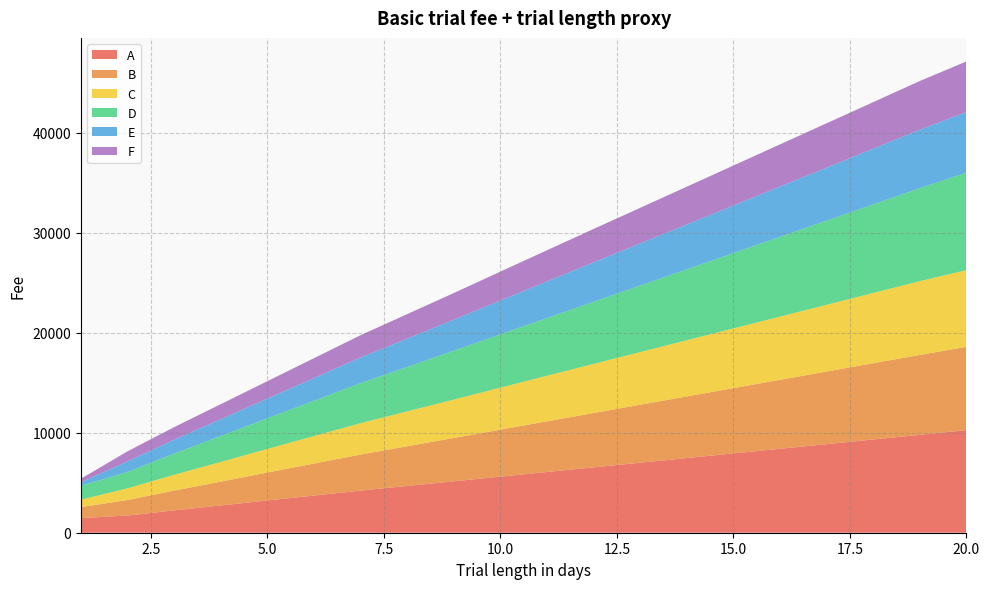

Reading right to left, list all the values displayed in this chart.

A: 20=10266.0	19=9792.5	18=9327.8	17=8863.2	16=8398.5	15=7933.9	14=7469.3	13=7004.6	12=6540.0	11=6075.3	10=5610.7	9=5142.9	8=4678.5	7=4214.1	6=3721.4	5=3228.8	4=2728.7	3=2237.4	2=1720.1	1=1467.6
B: 20=8331.9	19=7994.2	18=7628.6	17=7262.9	16=6897.3	15=6531.6	14=6166.0	13=5800.3	12=5434.7	11=5069.1	10=4703.4	9=4337.3	8=3971.7	7=3606.1	6=3199.9	5=2793.7	4=2382.7	3=1977.3	2=1550.5	1=1097.7
C: 20=7671.2	19=7381.7	18=7029.4	17=6677.0	16=6324.7	15=5972.4	14=5620.1	13=5267.7	12=4915.4	11=4563.1	10=4202.5	9=3842.2	8=3491.3	7=3140.5	6=2750.6	5=2360.8	4=1973.2	3=1582.9	2=1172.1	1=739.6
D: 20=9752.7	19=9302.9	18=8861.4	17=8420.0	16=7978.6	15=7537.2	14=7095.8	13=6654.4	12=6213.0	11=5771.6	10=5330.1	9=4885.7	8=4444.6	7=4003.4	6=3535.4	5=3067.3	4=2592.3	3=2125.5	2=1634.1	1=1394.2
E: 20=6068.4	19=5844.4	18=5573.3	17=5302.2	16=5031.1	15=4760.0	14=4488.9	13=4217.8	12=3945.9	11=3665.3	10=3384.4	9=3103.5	8=2835.0	7=2566.5	6=2268.2	5=1969.8	4=1687.6	3=1386.4	2=1069.3	1=352.7
F: 20=5056.5	19=4877.1	18=4657.7	17=4438.4	16=4219.0	15=3999.7	14=3780.3	13=3560.9	12=3341.6	11=3118.1	10=2893.7	9=2669.2	8=2451.0	7=2232.8	6=1990.4	5=1744.0	4=1497.5	3=1256.4	2=1002.5	1=357.6